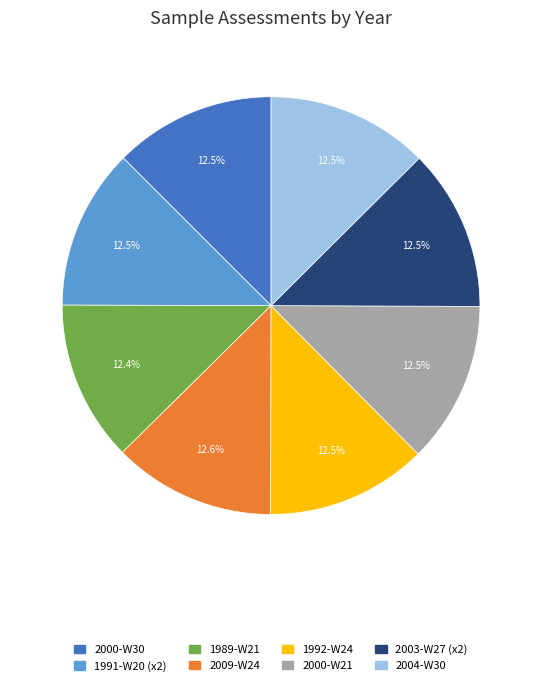

Combined, do 2000-W30 and 2009-W24 account for over 50%?

No